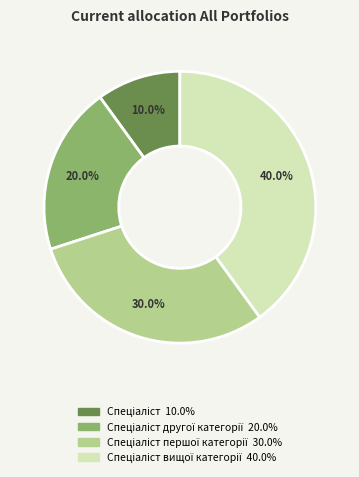

Is there a majority slice in this chart?

No